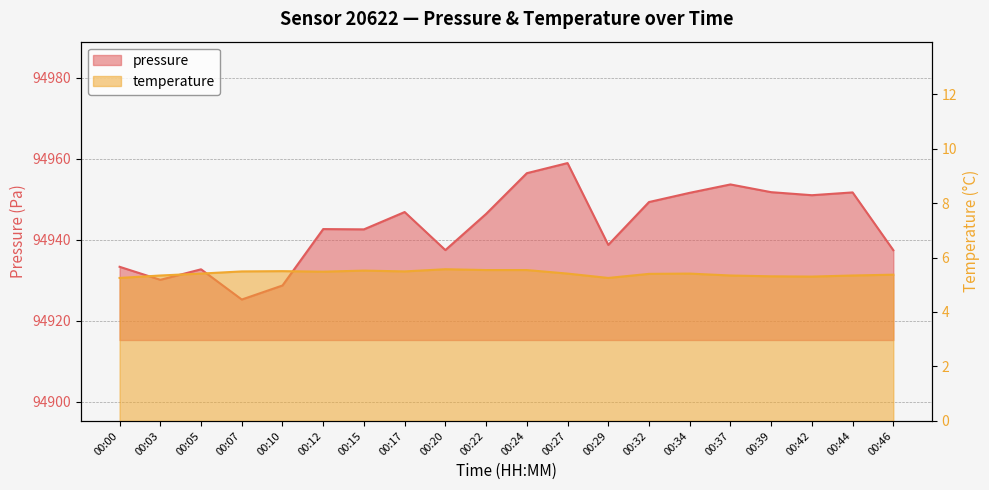

How many values in the pressure series are below 94946?

10